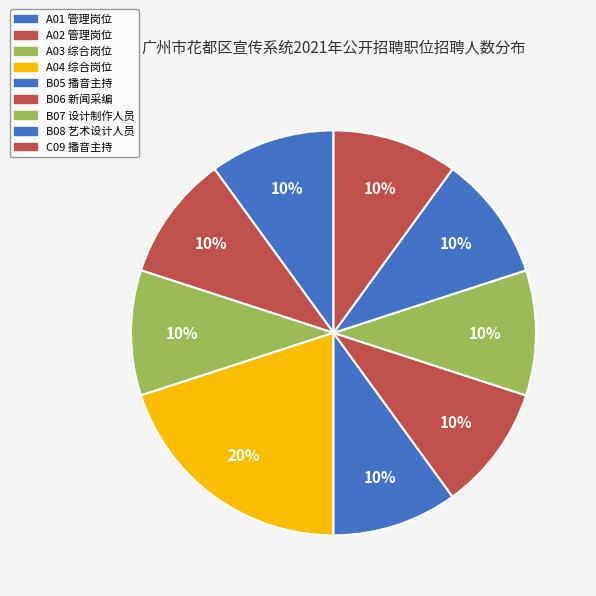

How many slices are in this pie chart?

9